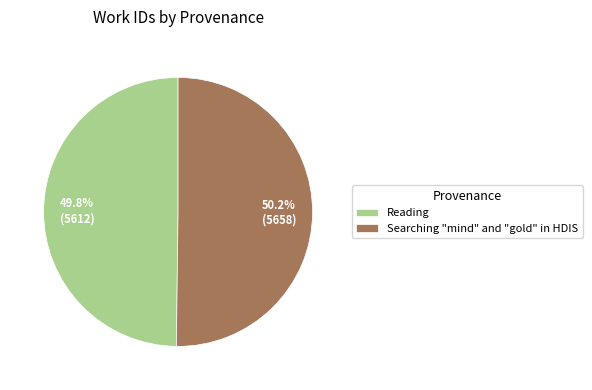

What is the ratio of the value at Searching "mind" and "gold" in HDIS to the value at Reading?

1.0